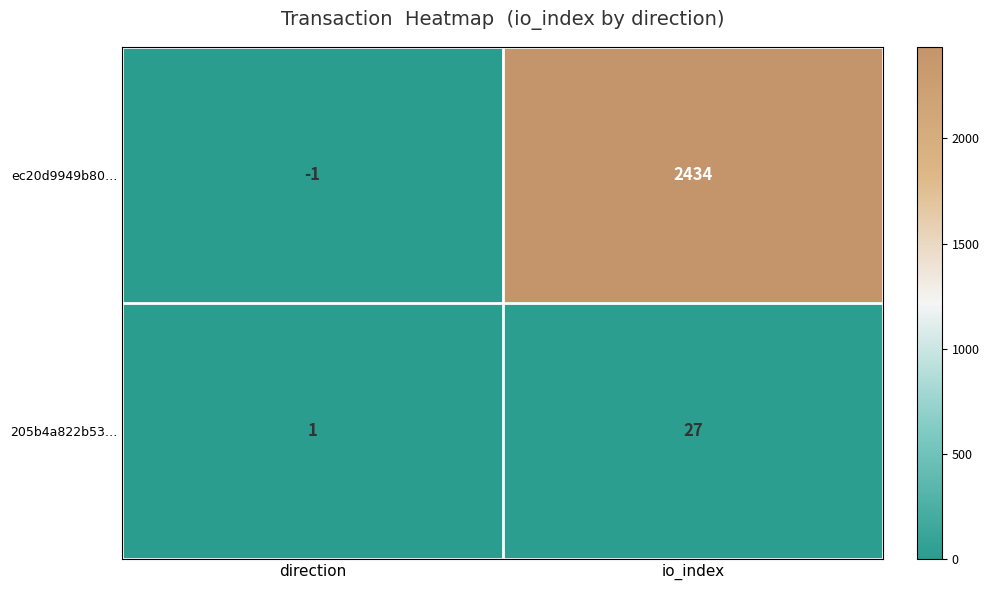

Reading right to left, list all the values displayed in this chart.

ec20d9949b80…: io_index=2434	direction=-1
205b4a822b53…: io_index=27	direction=1